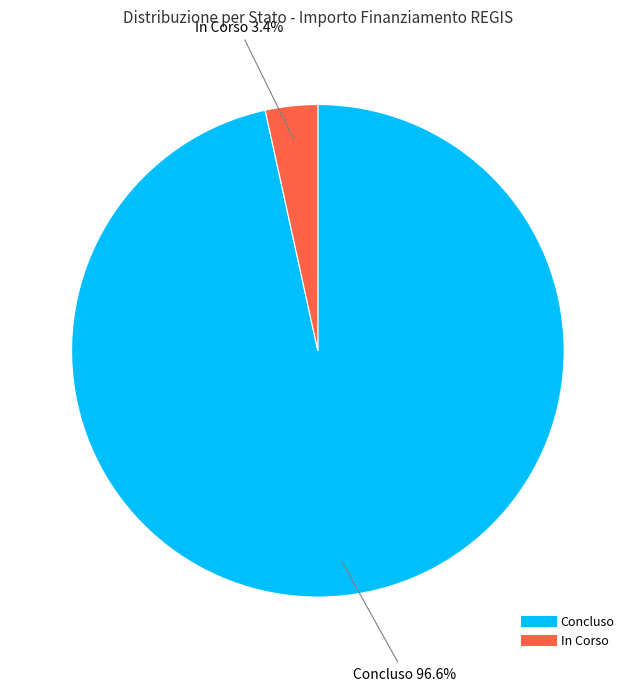

Which has a higher value, Concluso or In Corso?

Concluso